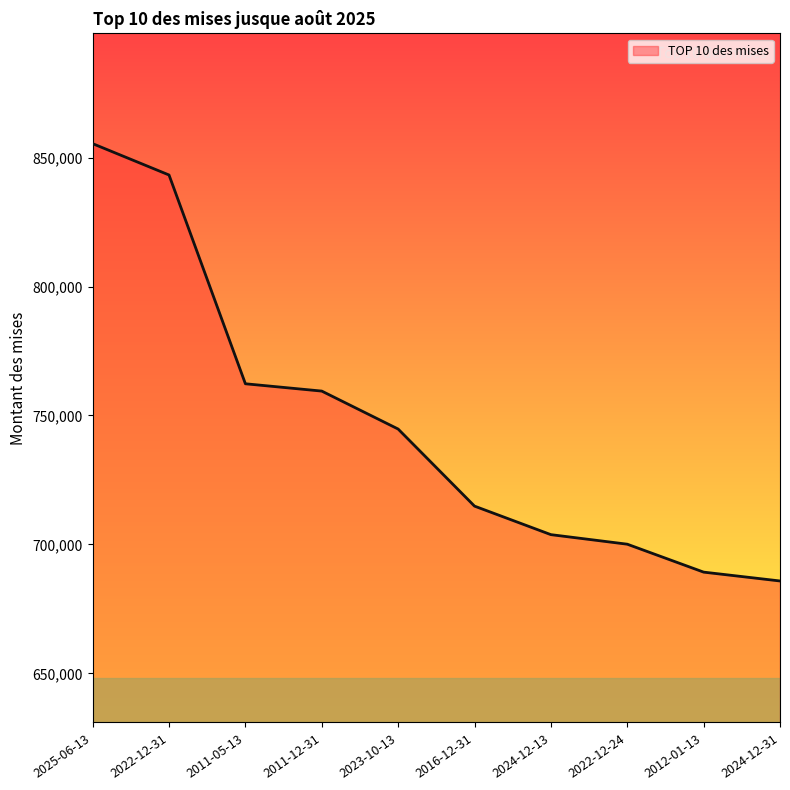

Which has a higher value, 2023-10-13 or 2024-12-31?

2023-10-13